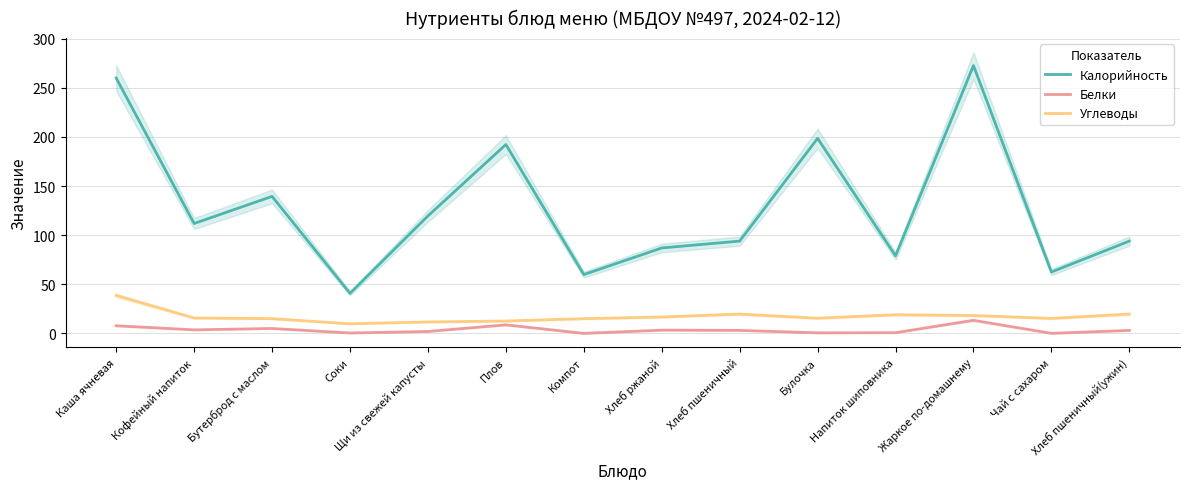

What is the difference between the maximum and minimum values in the Белки series?

13.3